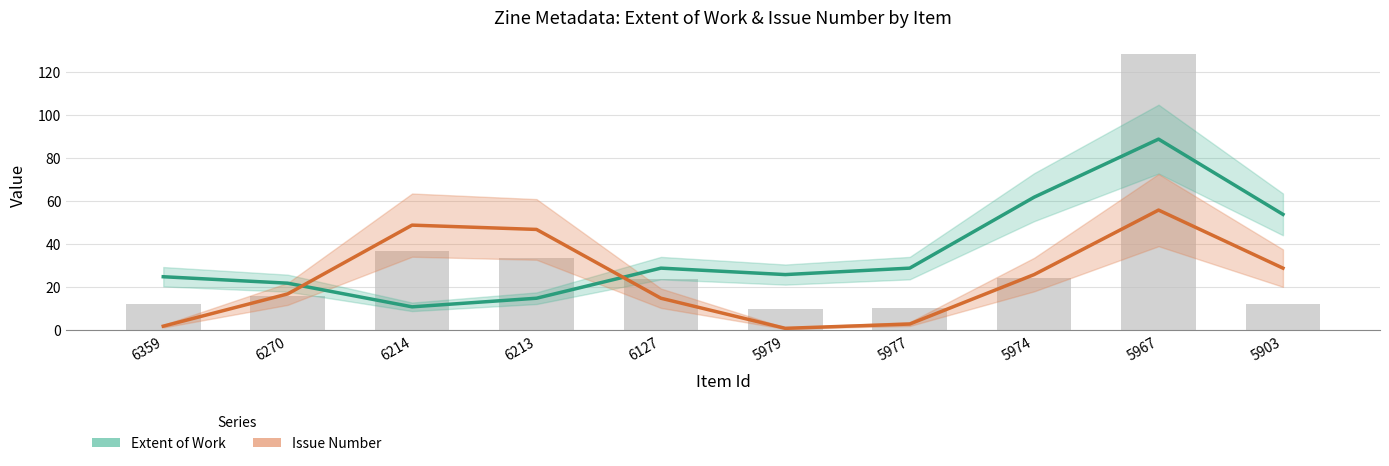

Which series has the largest range (max minus min)?

Extent of Work